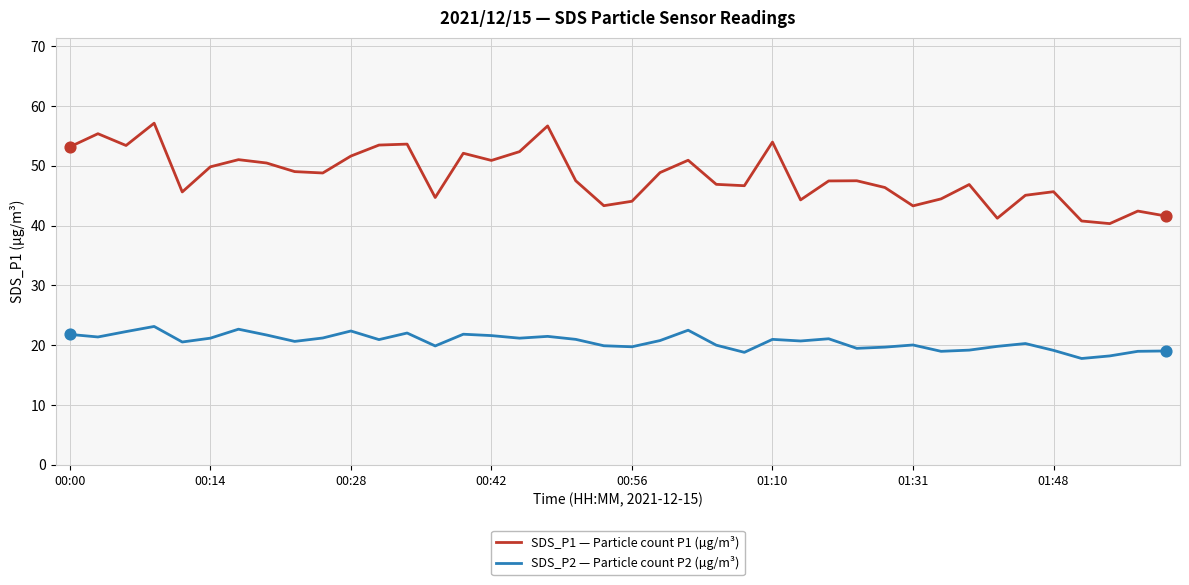

Which series has the largest total across all categories?

SDS_P1 — Particle count P1 (µg/m³)